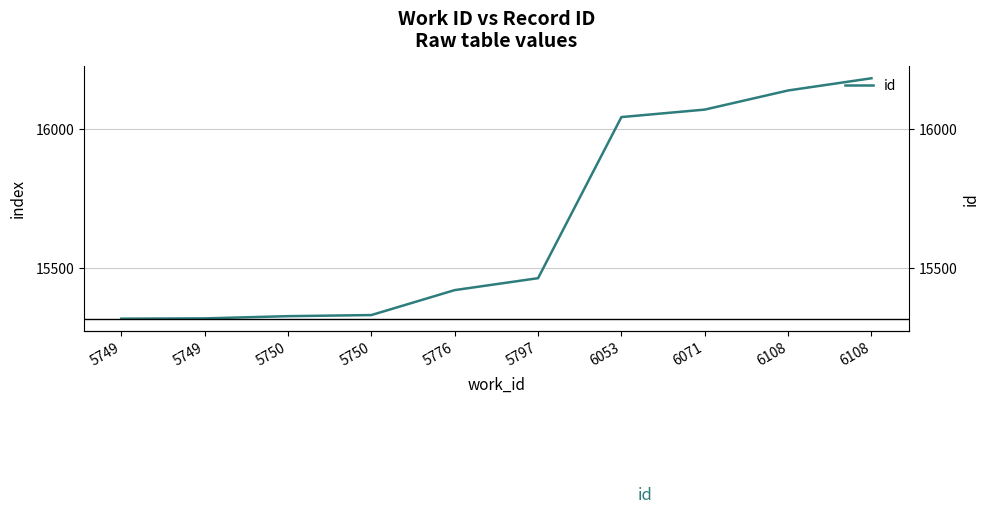

Reading left to right, extract all data points from this chart.

15317	15318	15326	15330	15420	15463	16044	16071	16140	16184